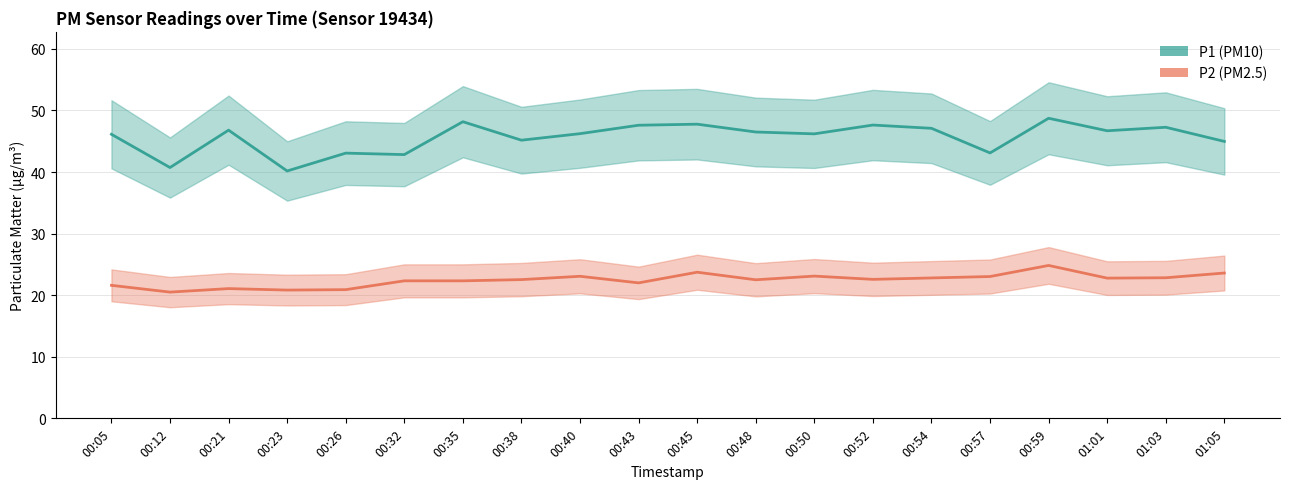

Reading left to right, list all the values displayed in this chart.

P1: 00:05=46.1	00:12=40.7	00:21=46.8	00:23=40.2	00:26=43.1	00:32=42.8	00:35=48.2	00:38=45.2	00:40=46.2	00:43=47.6	00:45=47.8	00:48=46.5	00:50=46.2	00:52=47.6	00:54=47.1	00:57=43.1	00:59=48.7	01:01=46.7	01:03=47.3	01:05=45.0
P2: 00:05=21.6	00:12=20.5	00:21=21.1	00:23=20.8	00:26=20.9	00:32=22.3	00:35=22.3	00:38=22.5	00:40=23.1	00:43=22.0	00:45=23.7	00:48=22.5	00:50=23.1	00:52=22.6	00:54=22.8	00:57=23.0	00:59=24.8	01:01=22.8	01:03=22.8	01:05=23.6